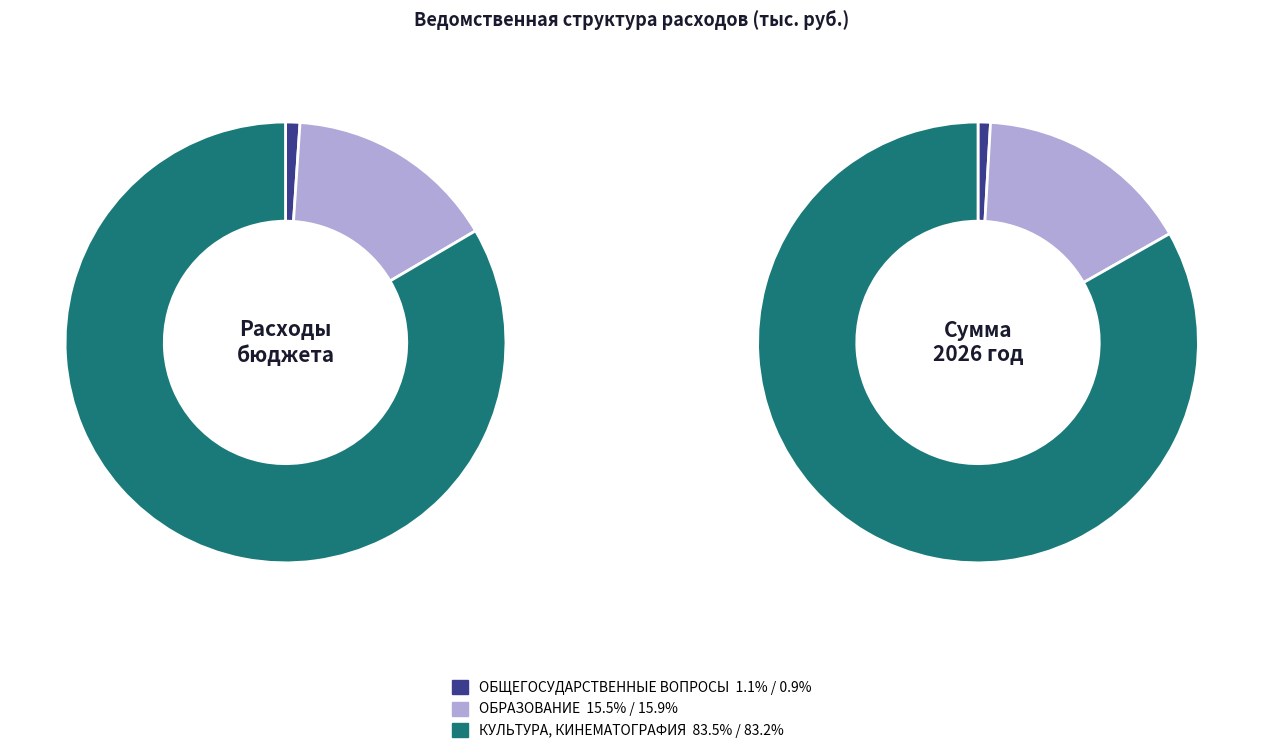

What is the ratio of the value at ОБРАЗОВАНИЕ to the value at КУЛЬТУРА, КИНЕМАТОГРАФИЯ?

0.2